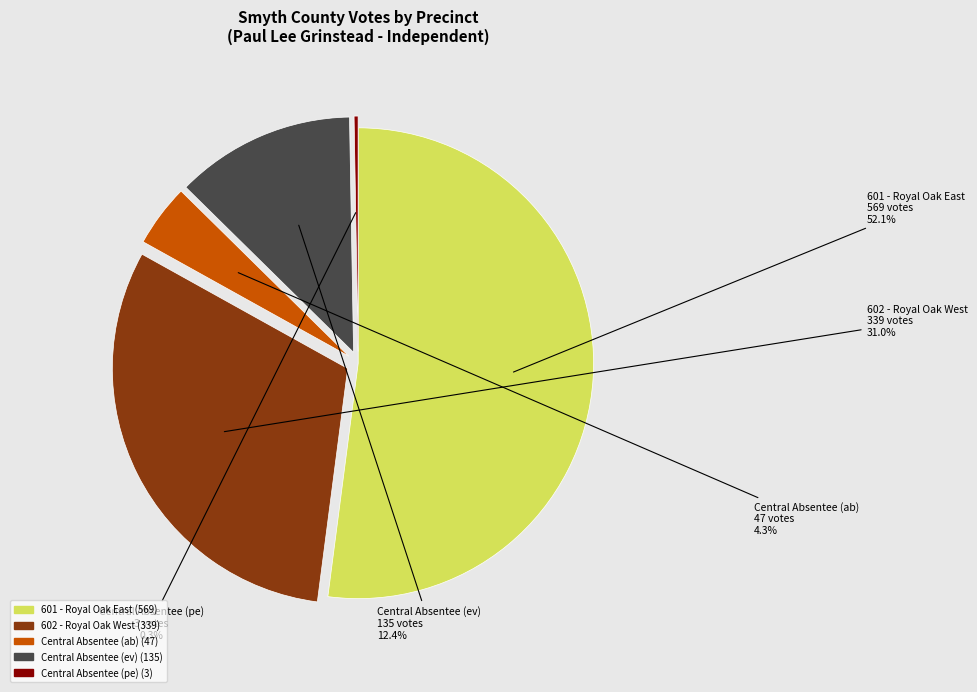

True or false: 601 - Royal Oak East accounts for 52% of the total.

True